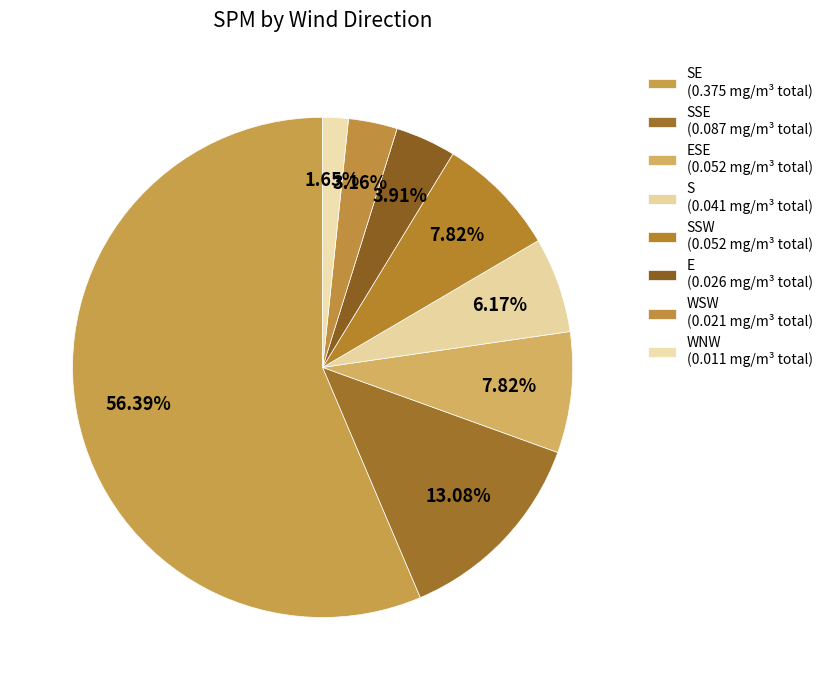

How many slices are in this pie chart?

8